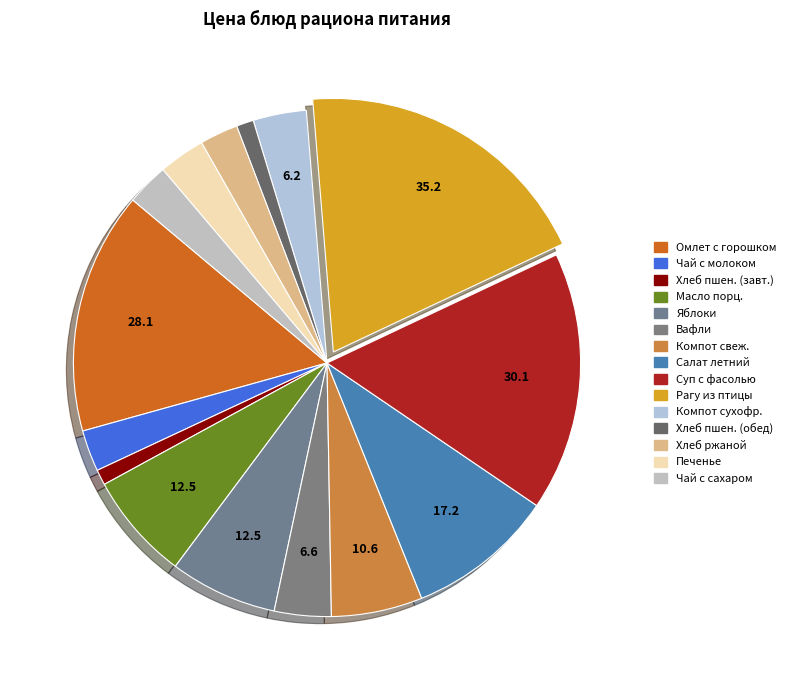

How many segments does this pie chart have?

15